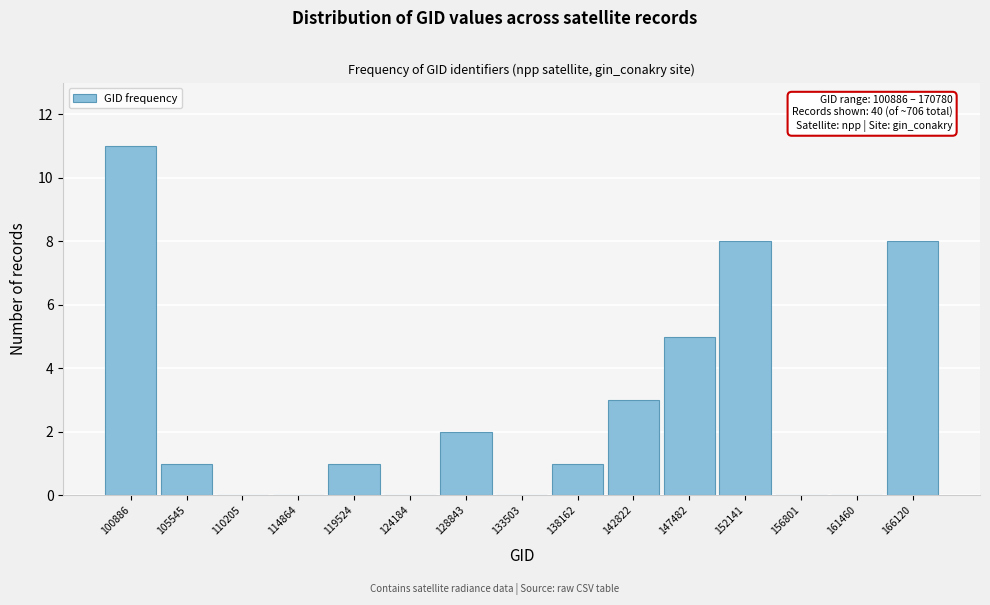

Reading left to right, what are all the values shown in this chart?

100886=11	105545=1	110205=0	114864=0	119524=1	124184=0	128843=2	133503=0	138162=1	142822=3	147482=5	152141=8	156801=0	161460=0	166120=8